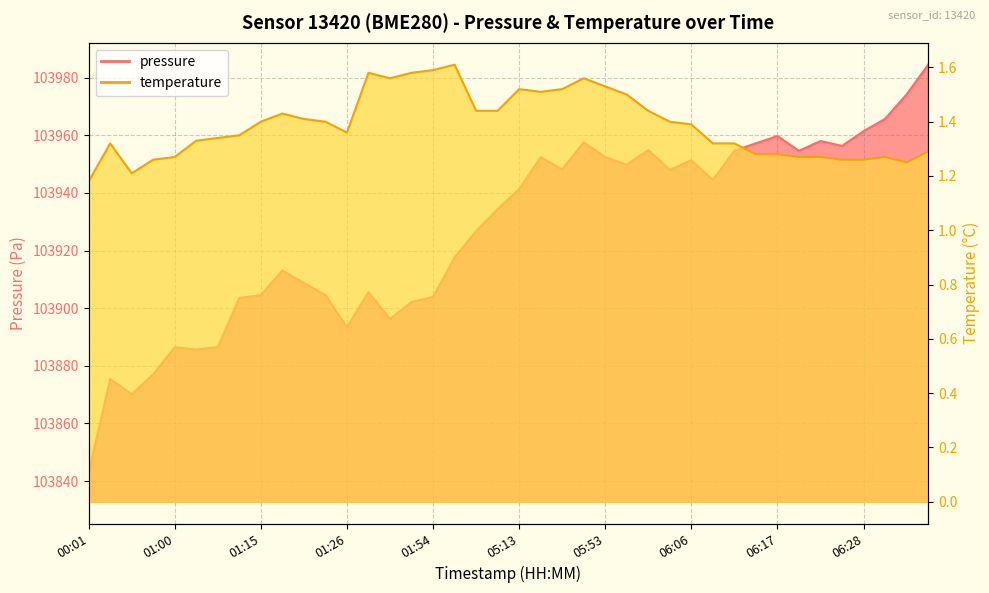

Rank the series at 06:14 from lowest to highest value.

temperature, pressure